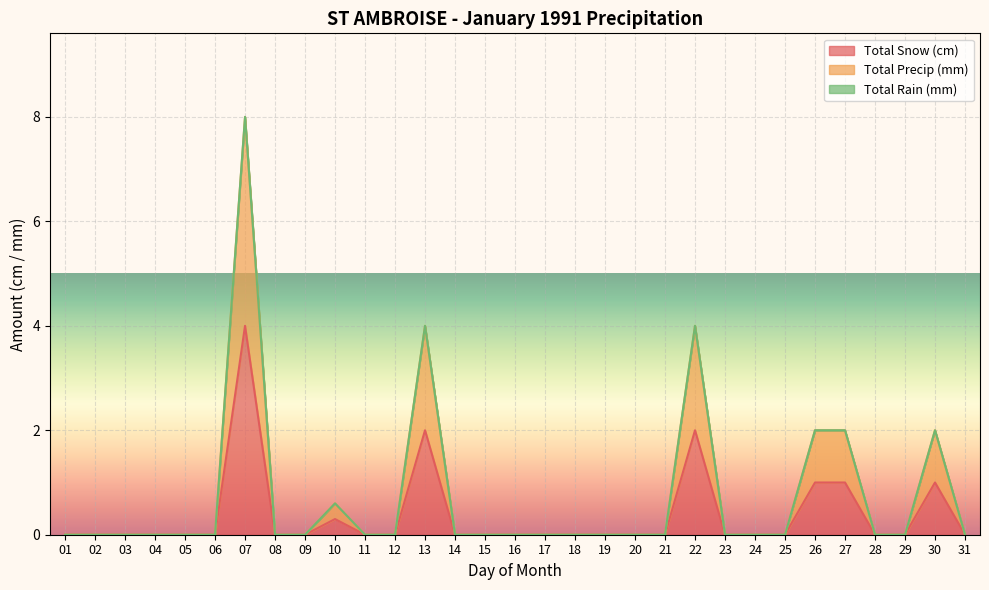

What is the sum of all Total Precip (mm) values?

22.6